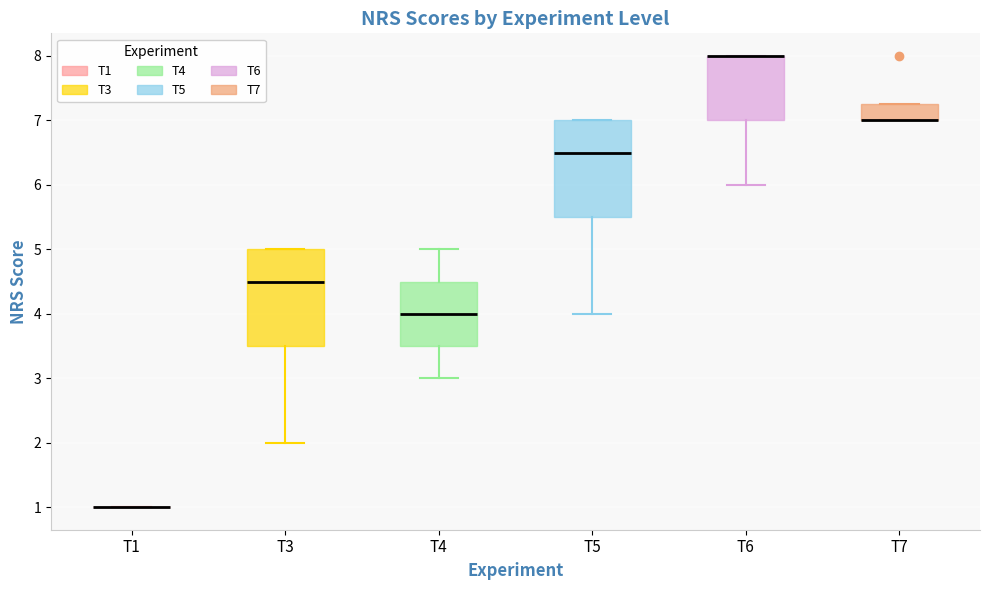

Reading left to right, read every box against the y-axis: the position of its median line, the range the box covers, and the ends of its whiskers. The values are not printed on the chart, so give them approximately, as read against the axis.

T1: box collapsed to a line at 1.0, whiskers 1.0 to 1.0
T3: median 4.5, box 3.5 to 5.0, whiskers 2.0 to 5.0
T4: median 4.0, box 3.5 to 4.5, whiskers 3.0 to 5.0
T5: median 6.5, box 5.5 to 7.0, whiskers 4.0 to 7.0
T6: median 8.0 (drawn on the box's upper edge), box 7.0 to 8.0, whiskers 6.0 to 8.0
T7: median 7.0 (drawn on the box's lower edge), box 7.0 to 7.3, whiskers 7.0 to 7.3